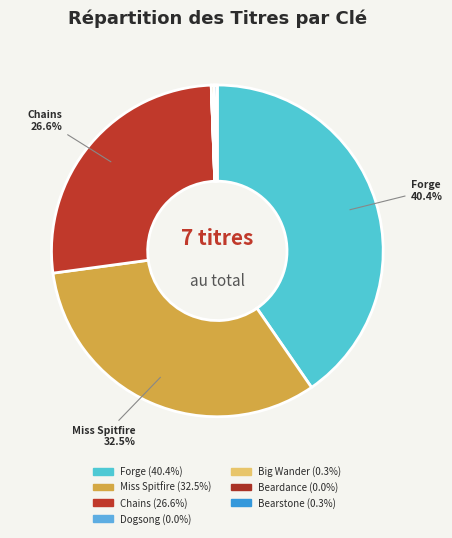

Do Dogsong and Miss Spitfire together represent more than half of the pie?

No